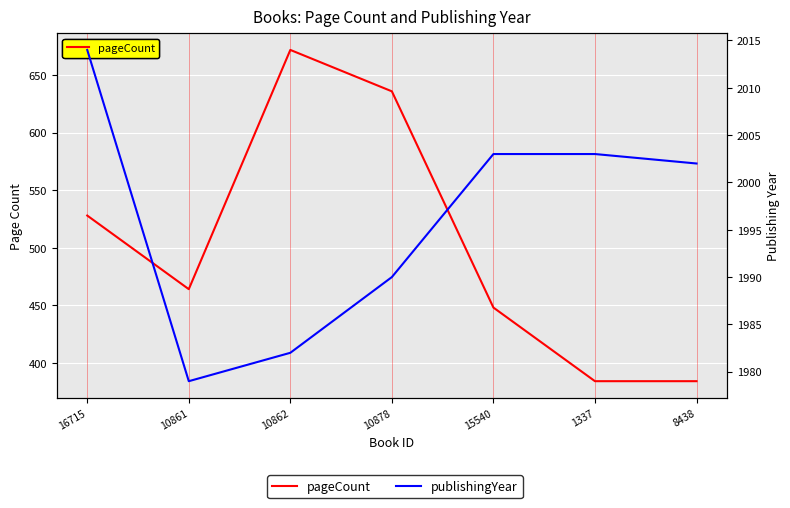

What are all the series names shown in the legend?

pageCount, publishingYear